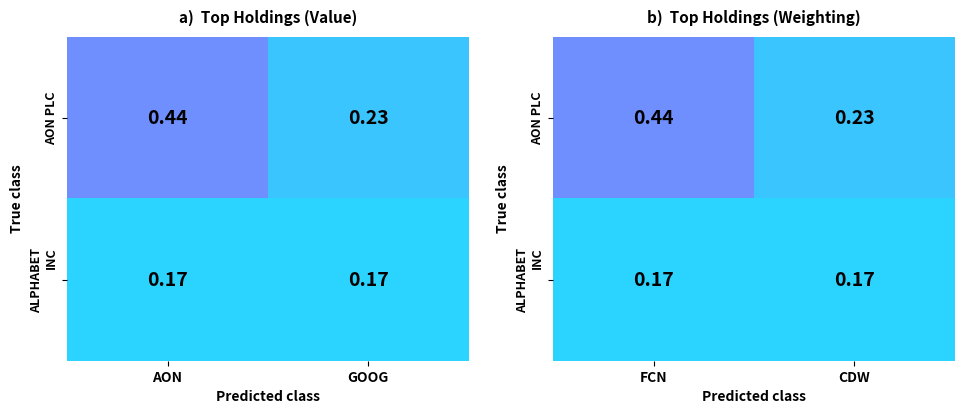

Between FCN and CDW, which series saw the biggest shift?

AON PLC